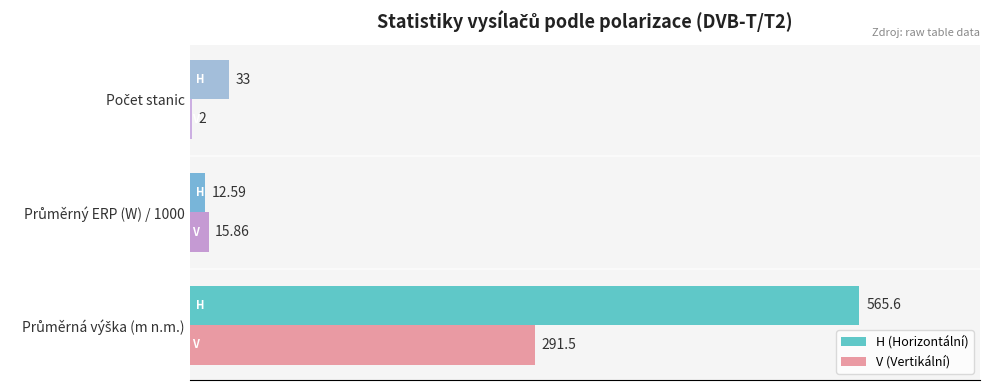

Which series has the widest spread of values?

H (Horizontální)